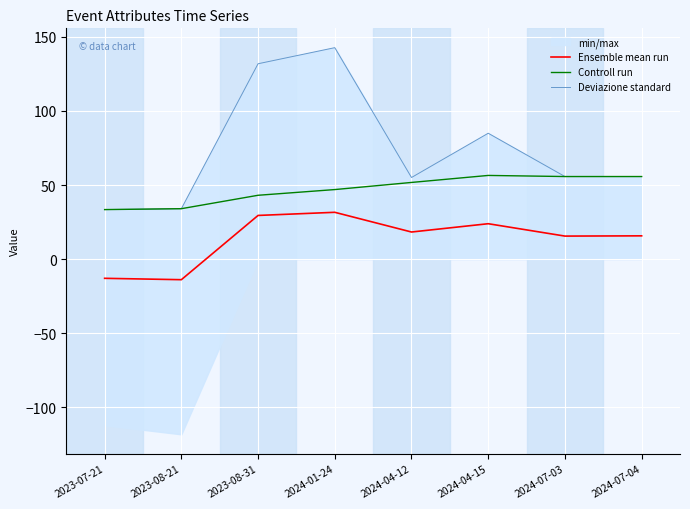

True or false: Controll run and Ensemble mean run intersect in this chart.

False